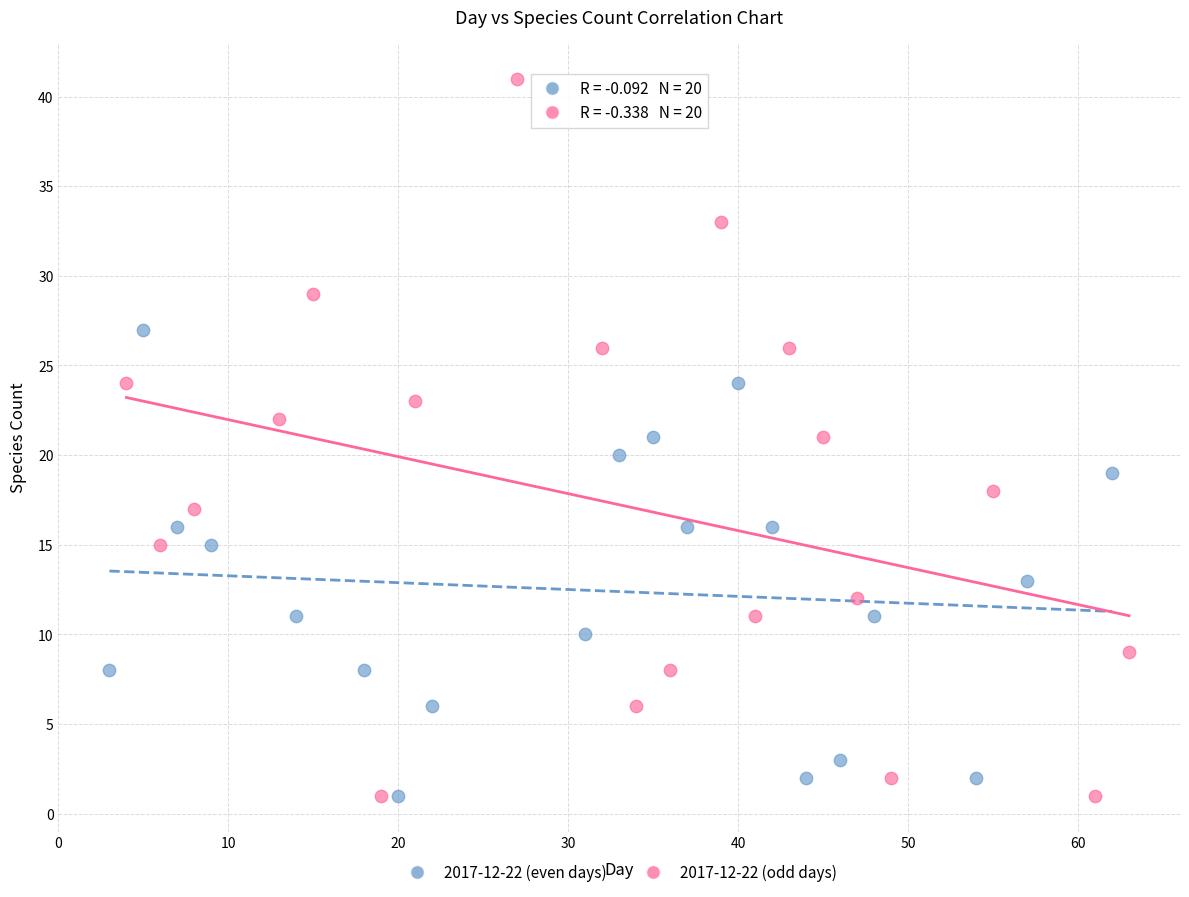

Which series has the widest spread of Y values?

2017-12-22 (odd days)